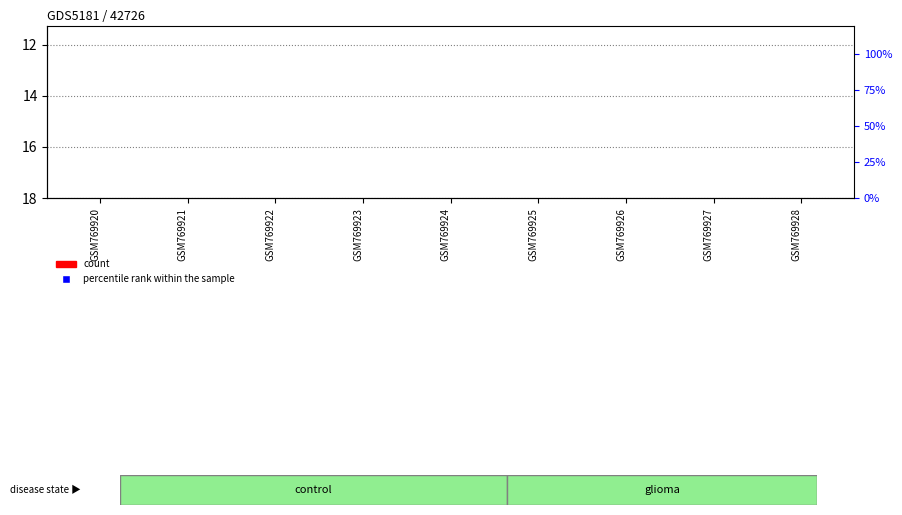

At how many categories does at least one series exceed 2?

8